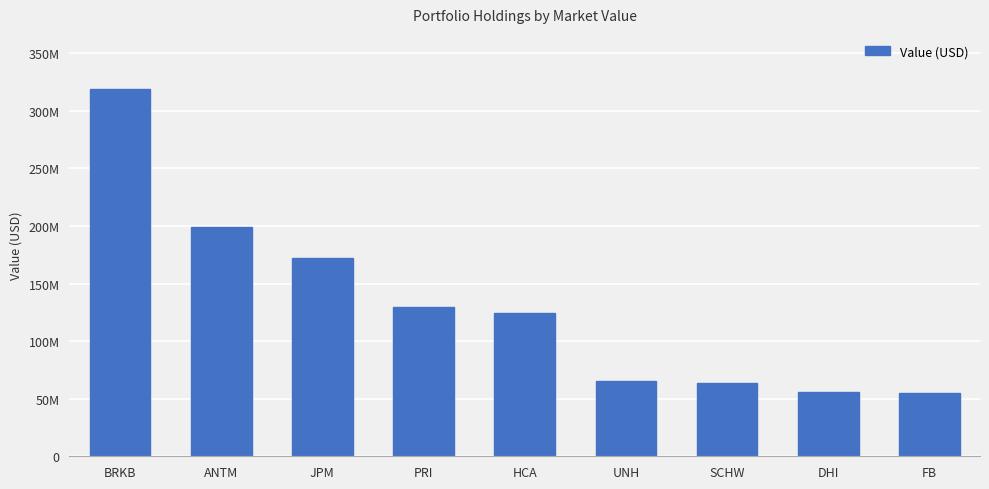

Does the chart contain any negative values?

No